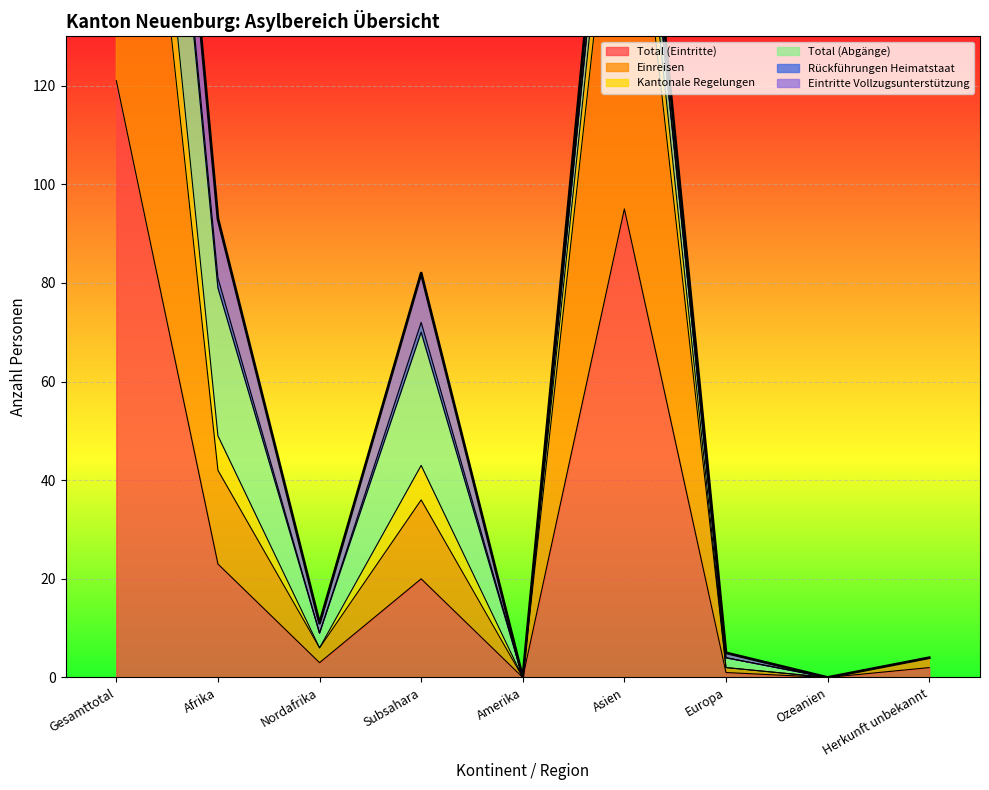

True or false: Total (Eintritte) and Kantonale Regelungen cross at least once.

False